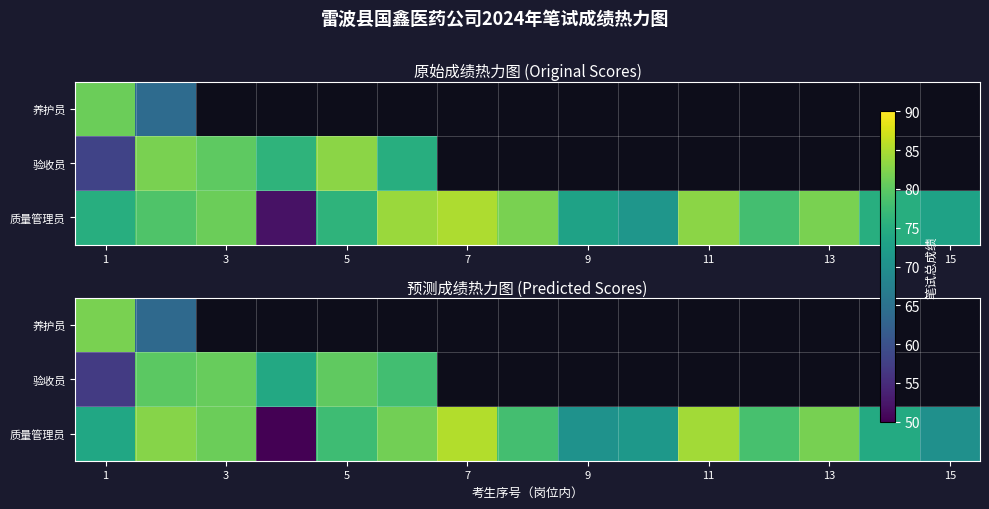

Which series has the largest range (max minus min)?

质量管理员